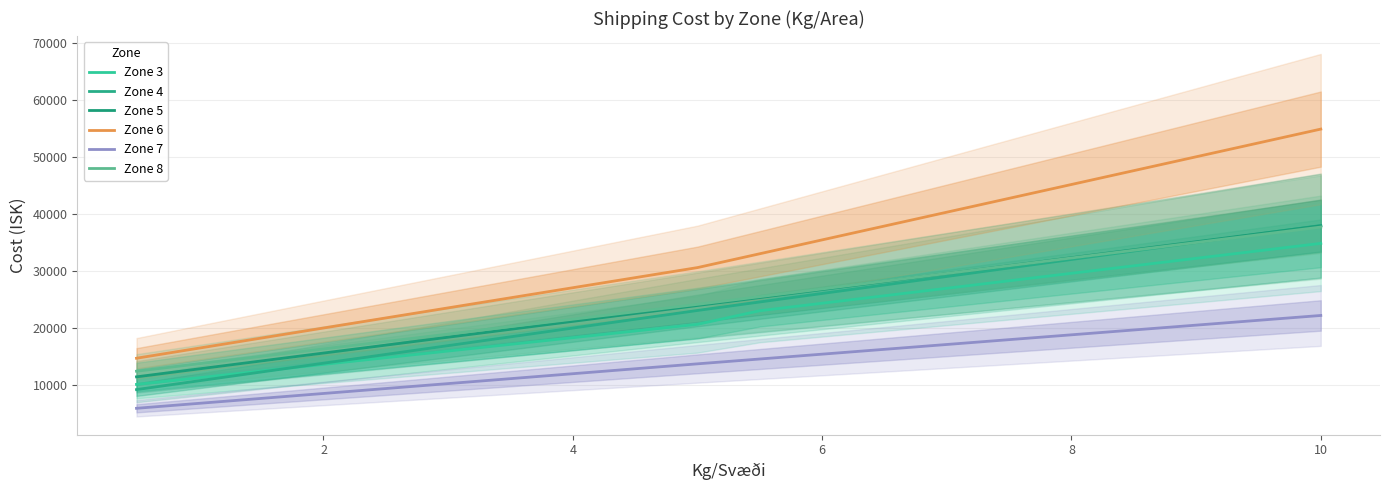

What is the maximum value for Zone 6?

54852.7